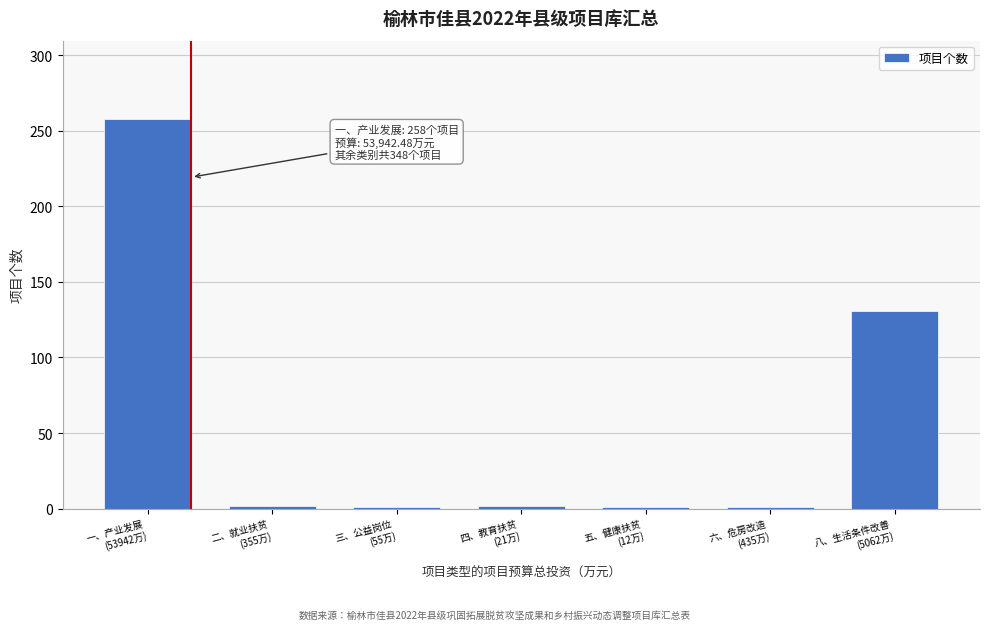

What is the difference between the maximum and second lowest values?

257